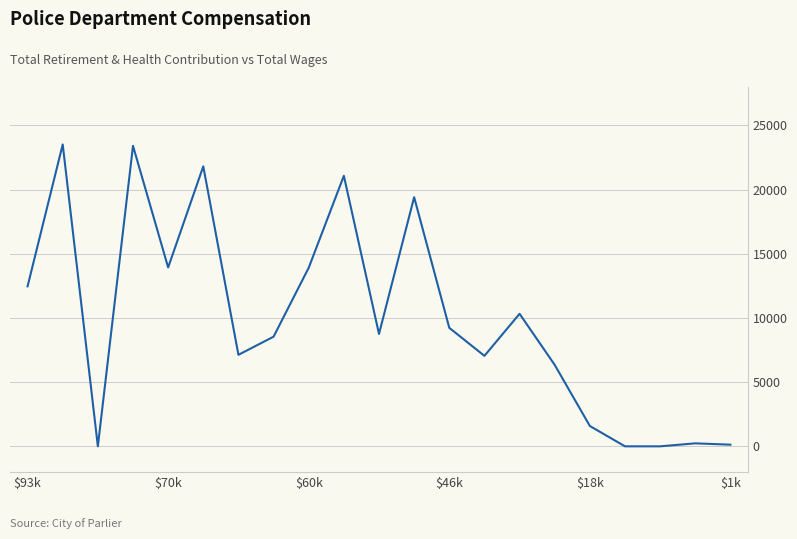

What is the greatest value displayed?

23524